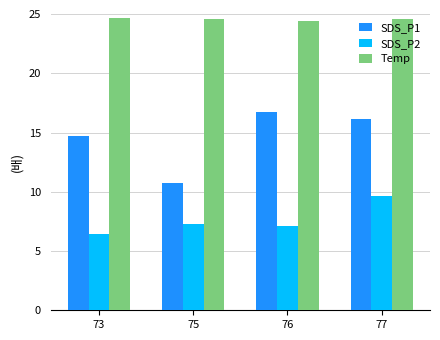

Which series has the largest total across all categories?

Temp